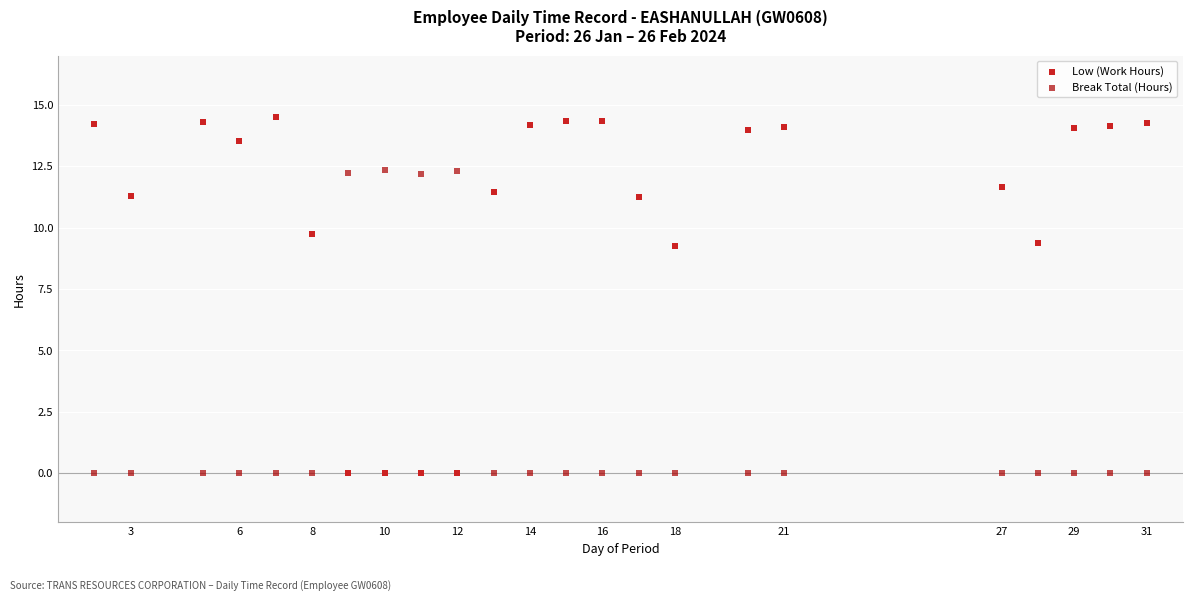

Across all data points, what is the range of Y values (max minus min)?

14.5